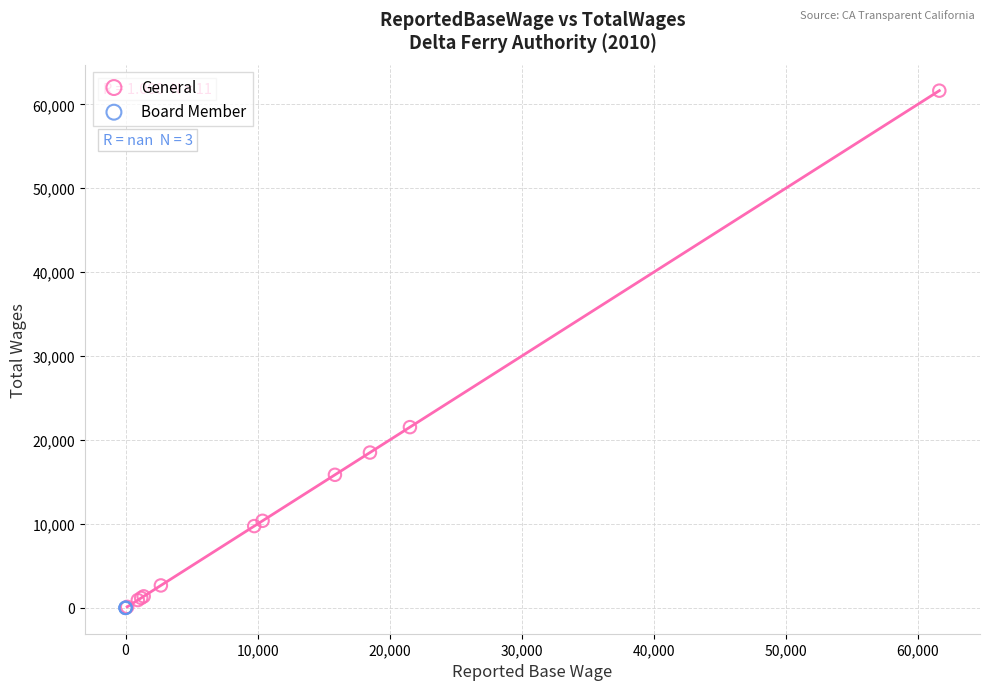

Which series contains the highest Y value?

General